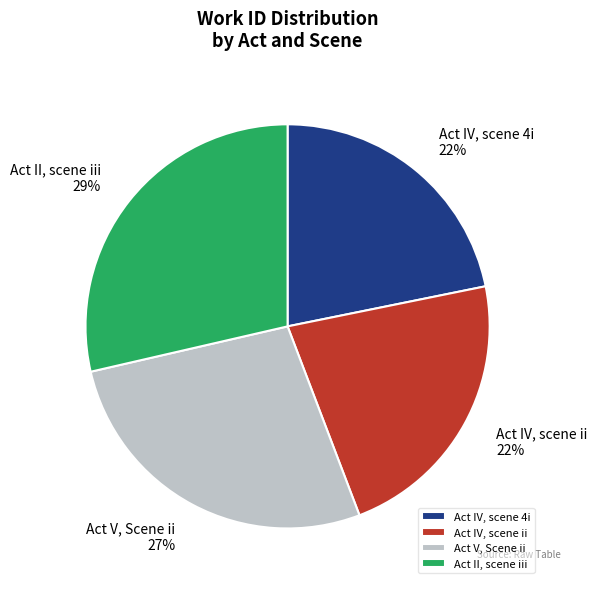

To the nearest percent, what is the difference between the largest and smallest slice percentages?

7%